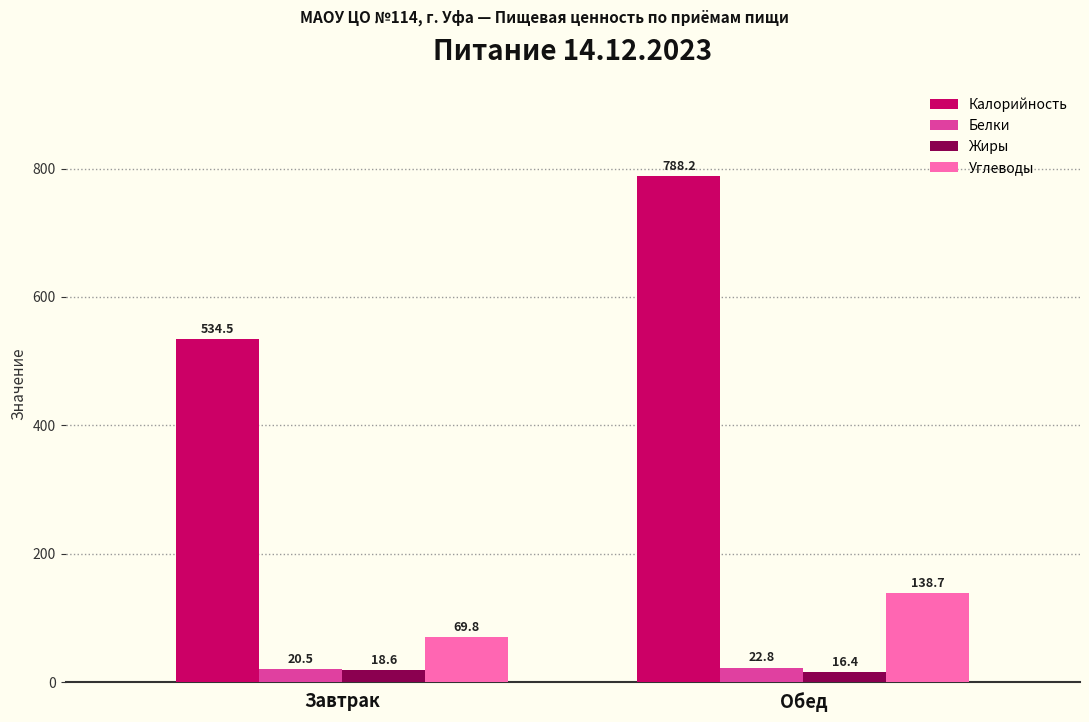

Count the number of data series in this chart.

4